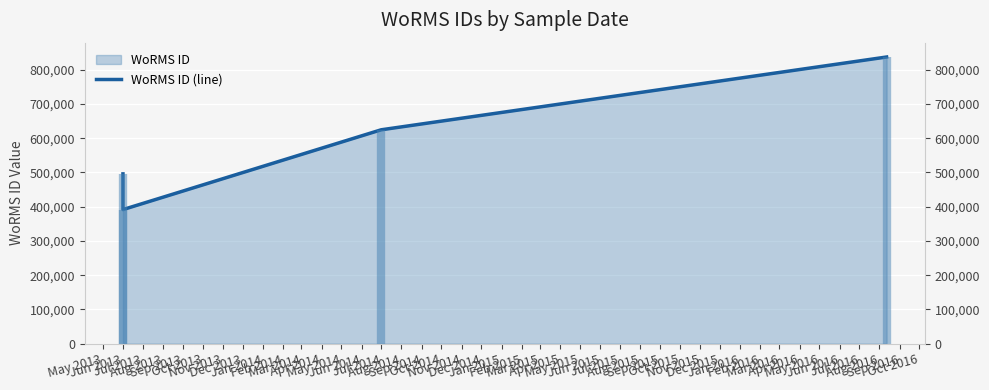

How many points are lower than both their immediate neighbors (excluding endpoints)?

1